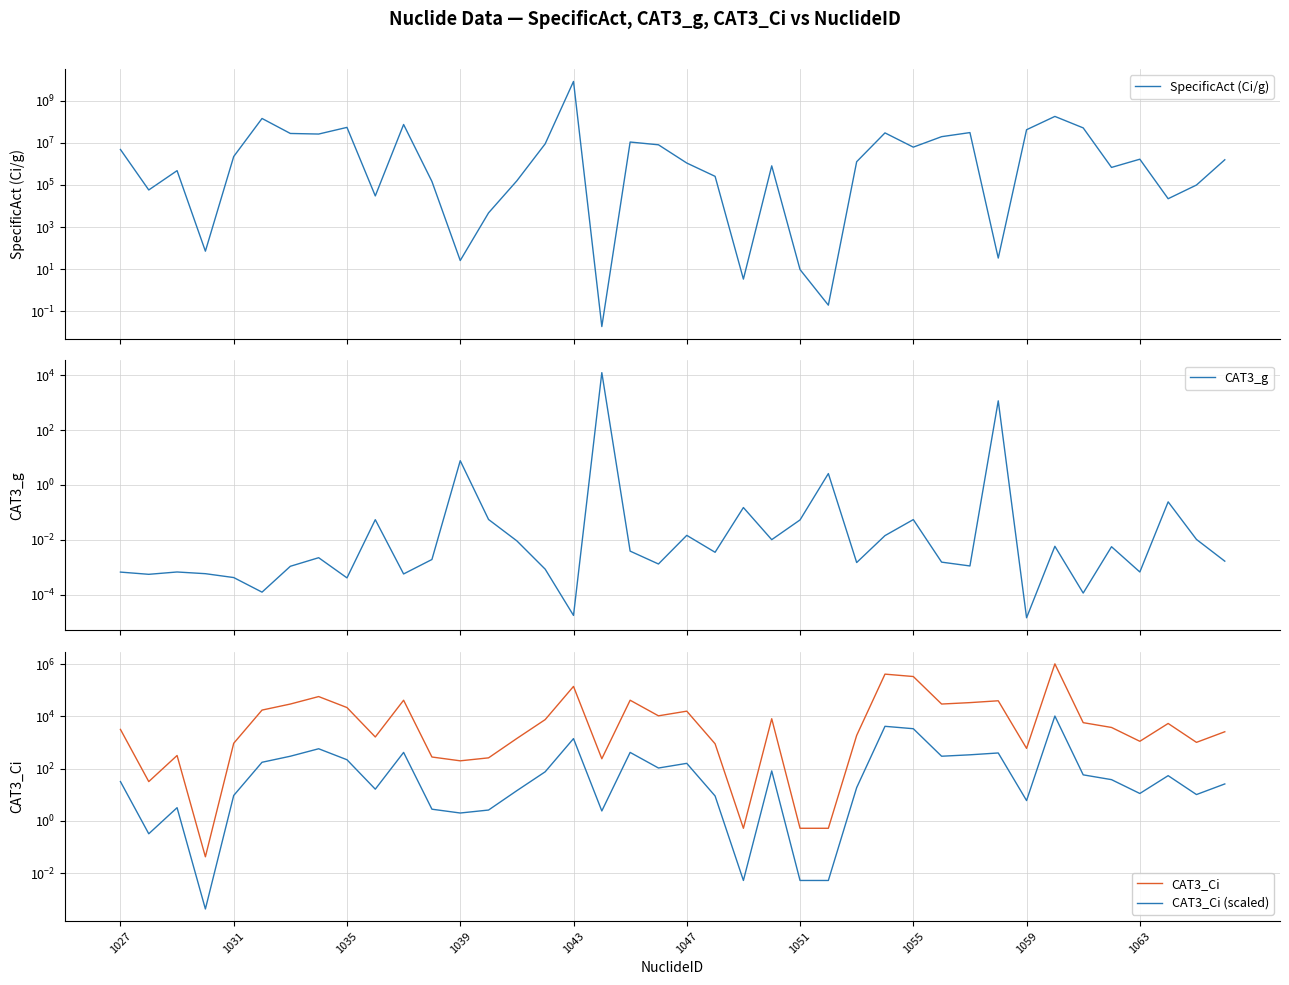

What is the sum of the CAT3_Ci values at 1031 and 1027?

3232.0